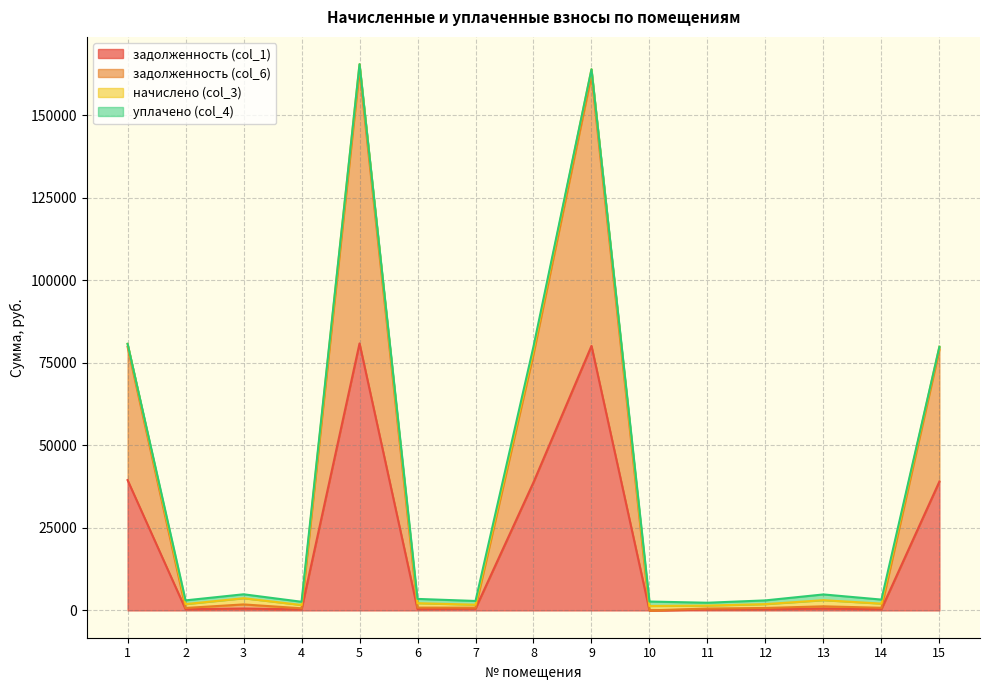

Between 2 and 6, which series saw the biggest shift?

задолженность (col_6)